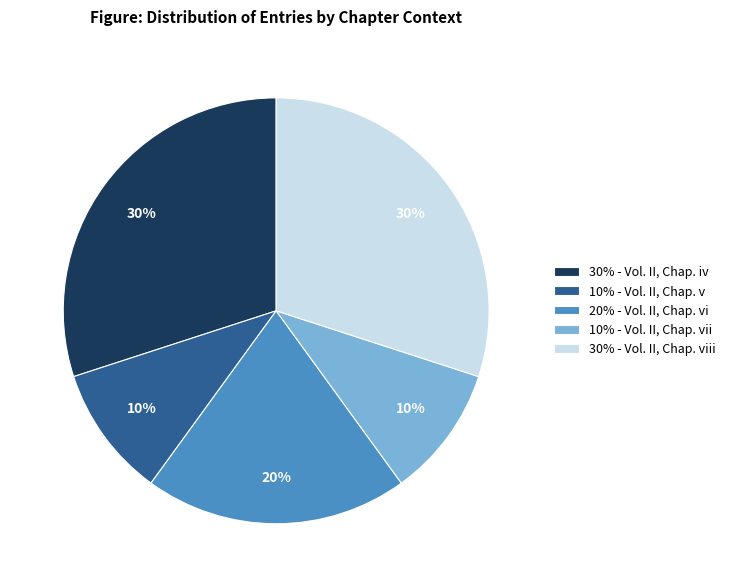

Is it true that 10% - Vol. II, Chap. vii is 10% of the pie?

True